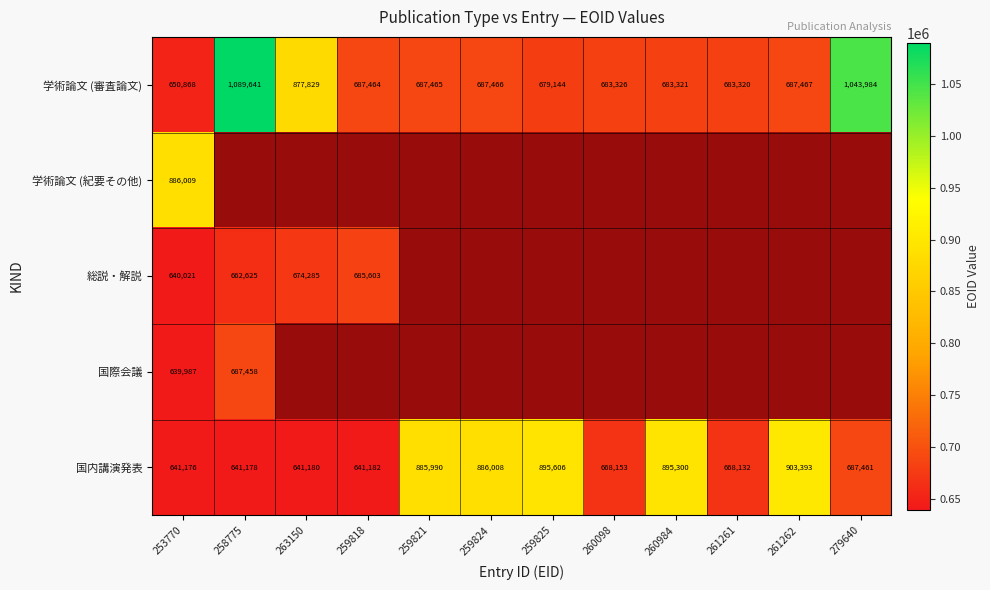

The value of 国内講演発表 at 260098 is 1185273. True or false?

False